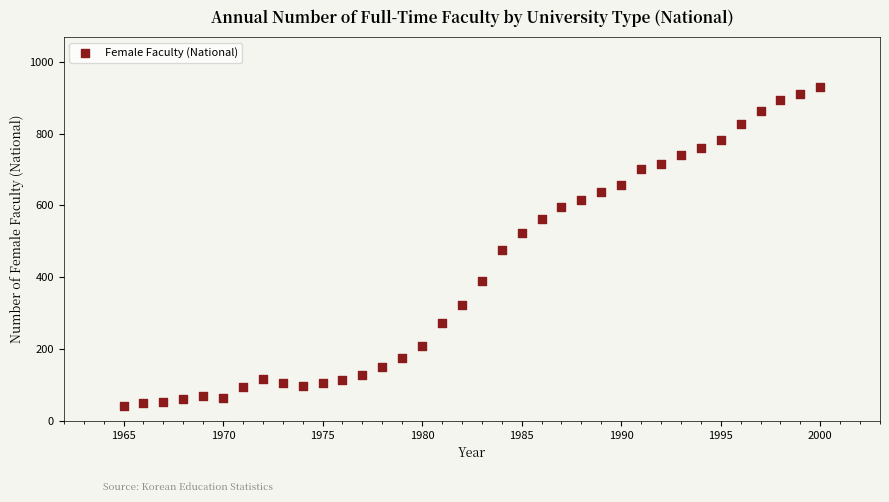

What is the range of X values (max minus min)?

35